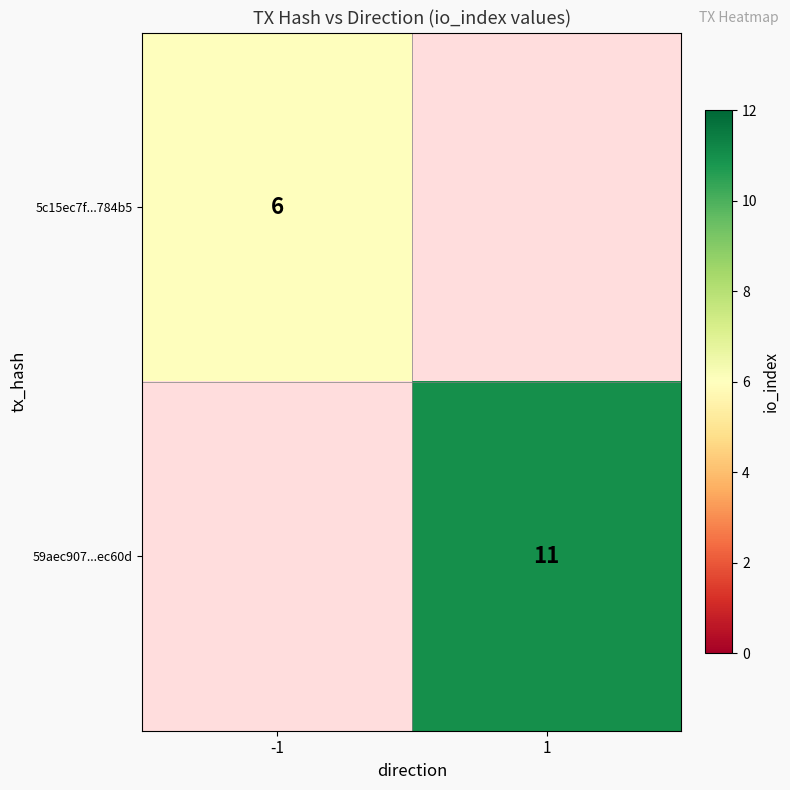

True or false: 59aec907...ec60d has a value of 11 at 1.

True